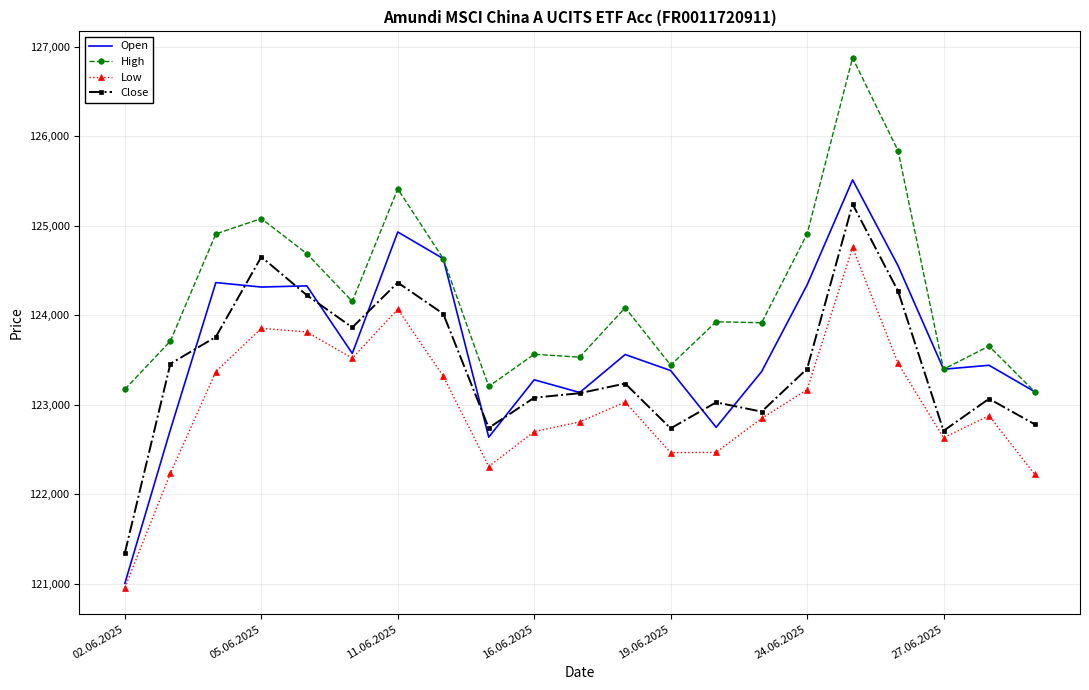

True or false: High and Close cross at least once.

False